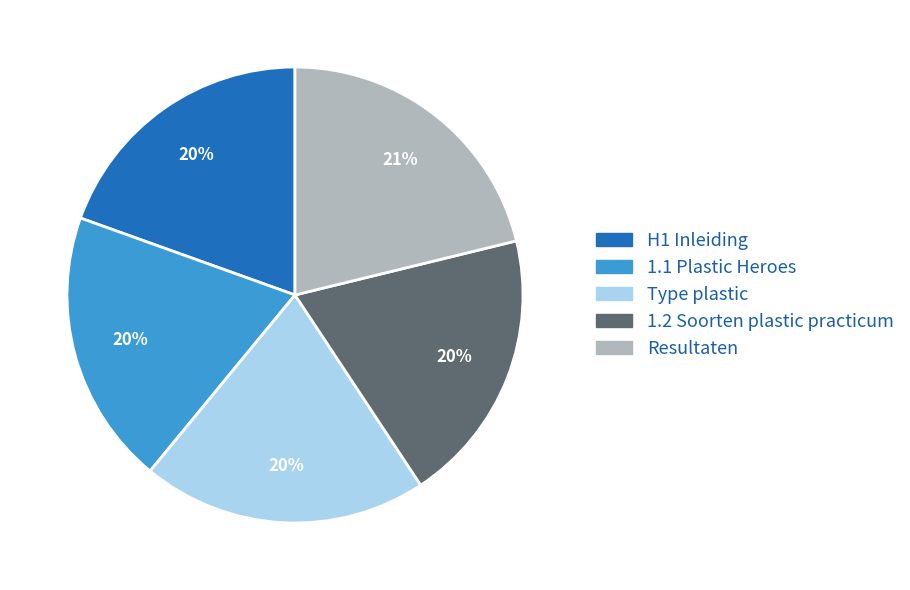

Which category has the biggest portion of the pie?

Resultaten